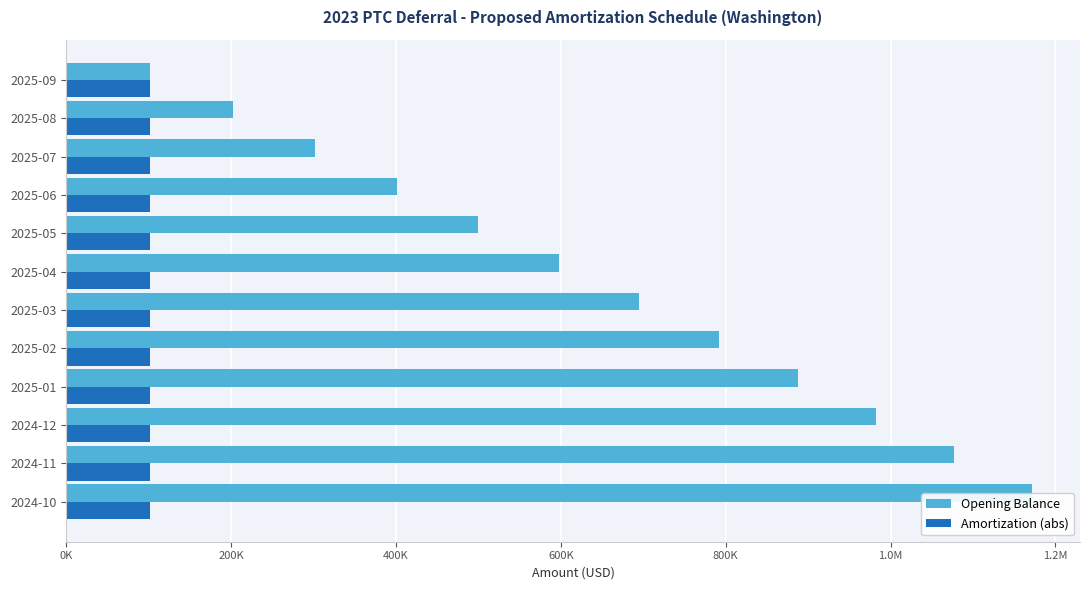

What are all the series names shown in the legend?

Opening Balance, Amortization (abs)